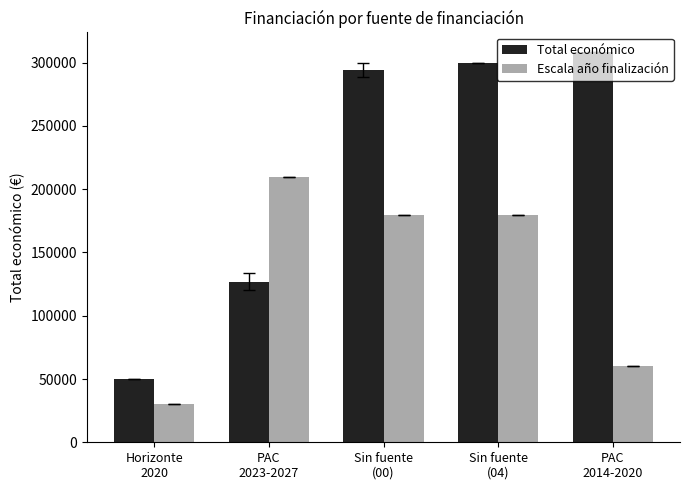

Is it true that Total económico equals 127056 at PAC
2023-2027?

True